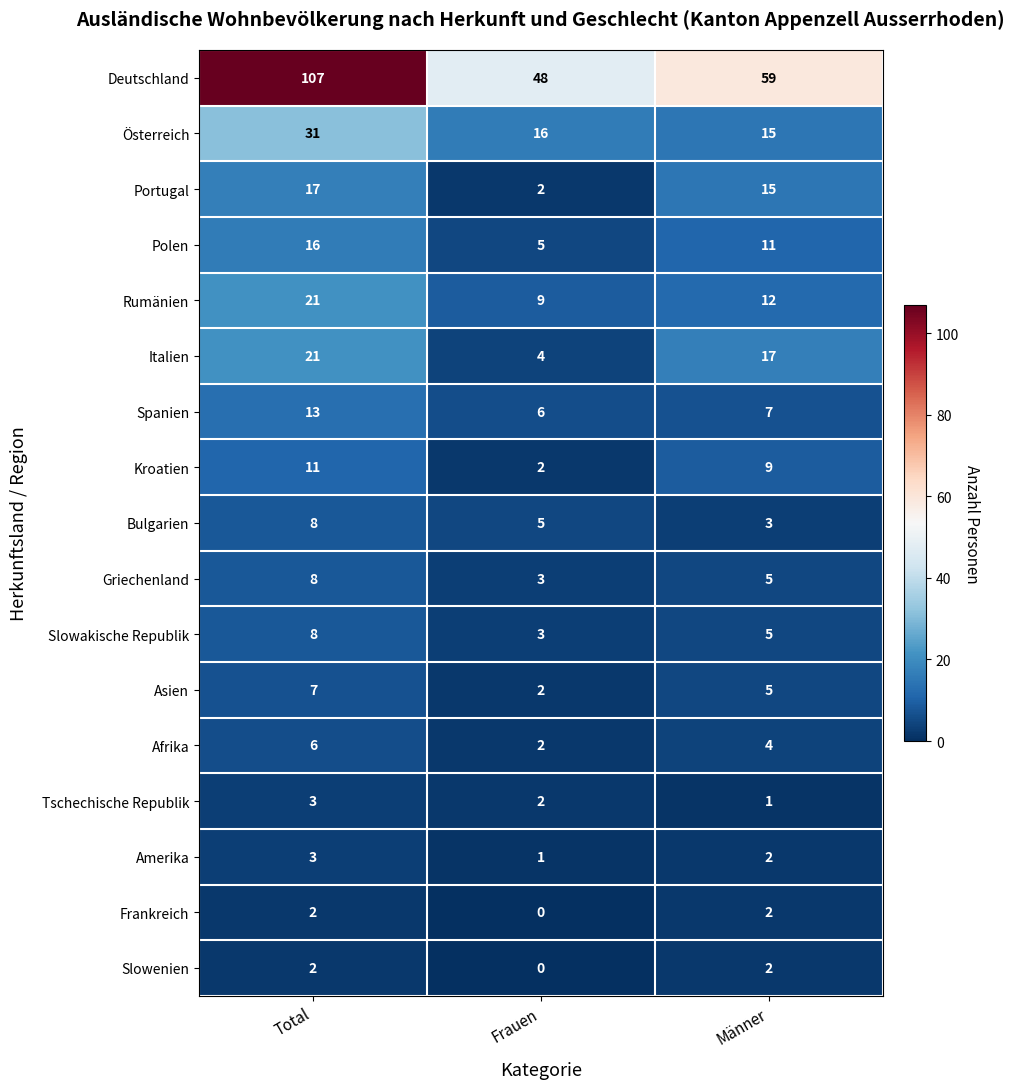

Which series has the largest range (max minus min)?

Deutschland